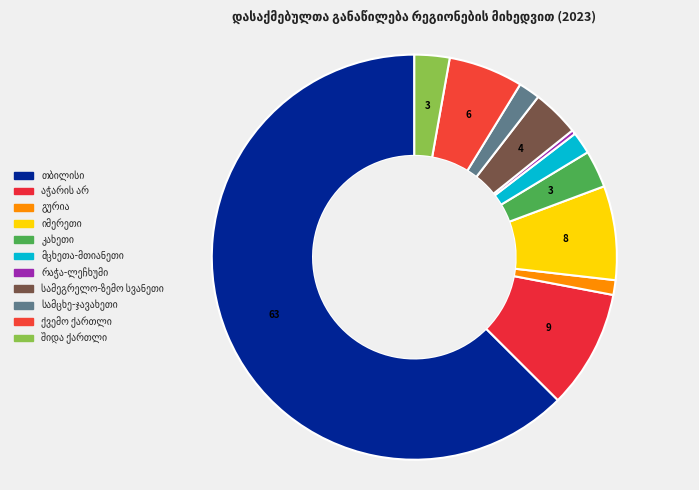

To the nearest percent, what is the difference between the largest and smallest slice percentages?

62%